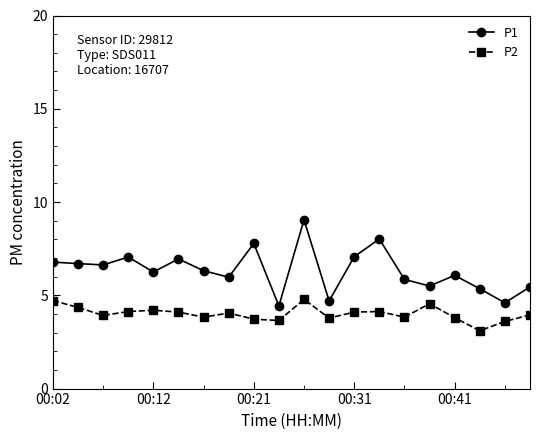

Which series has the widest spread of values?

P1